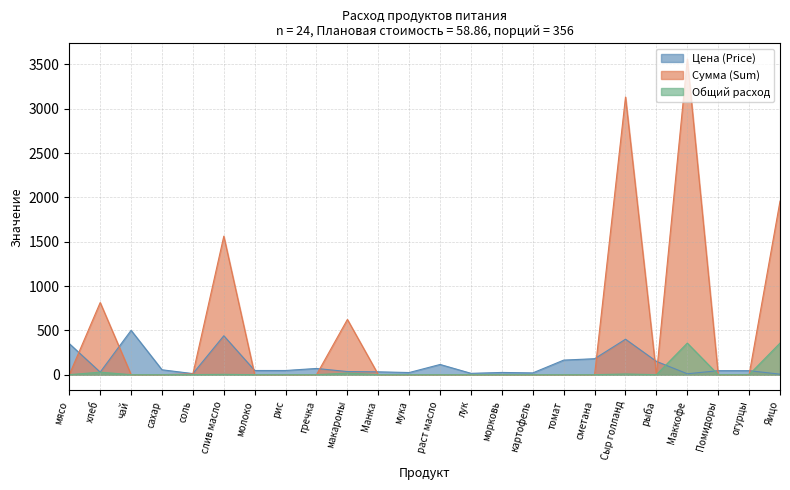

How many lines are shown in the chart?

3